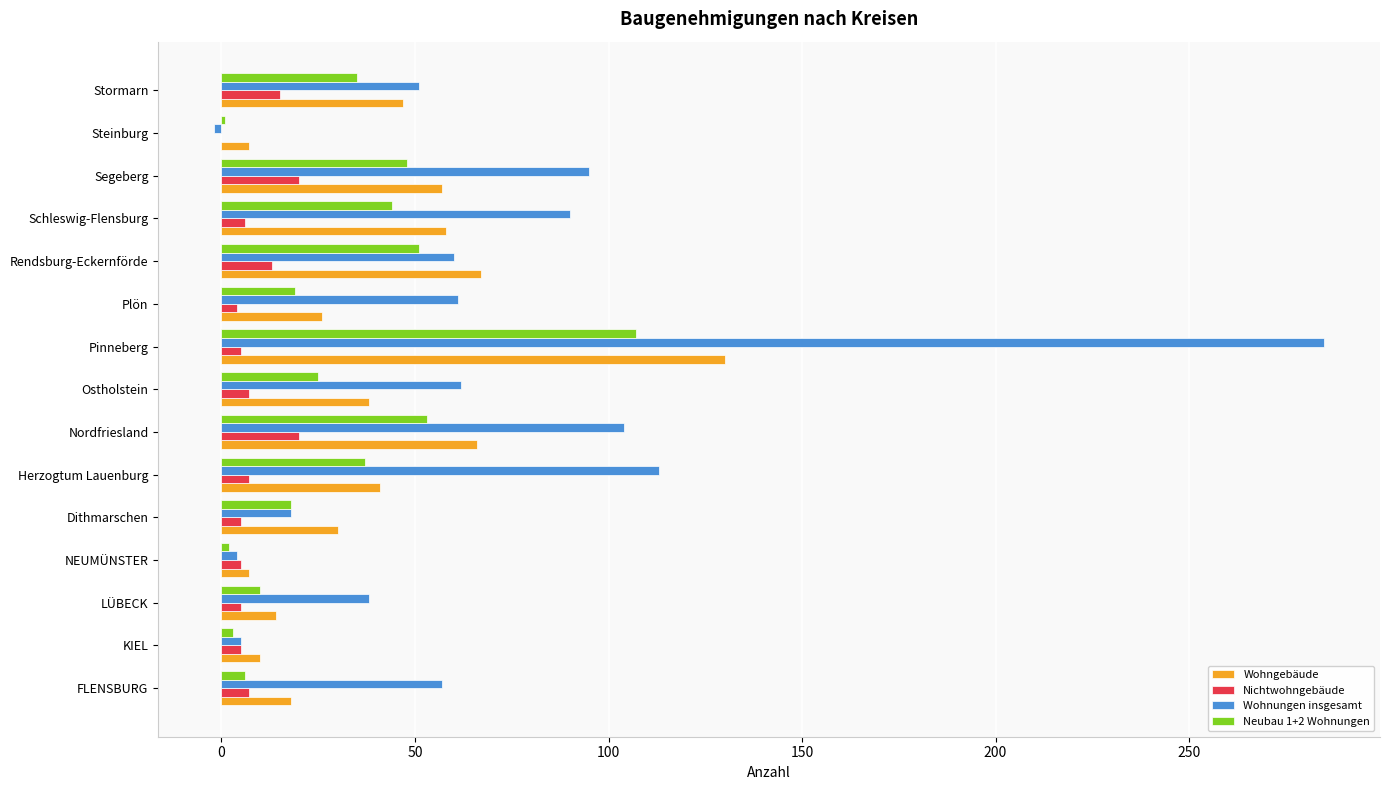

True or false: Wohnungen insgesamt has a value of 285 at Pinneberg.

True